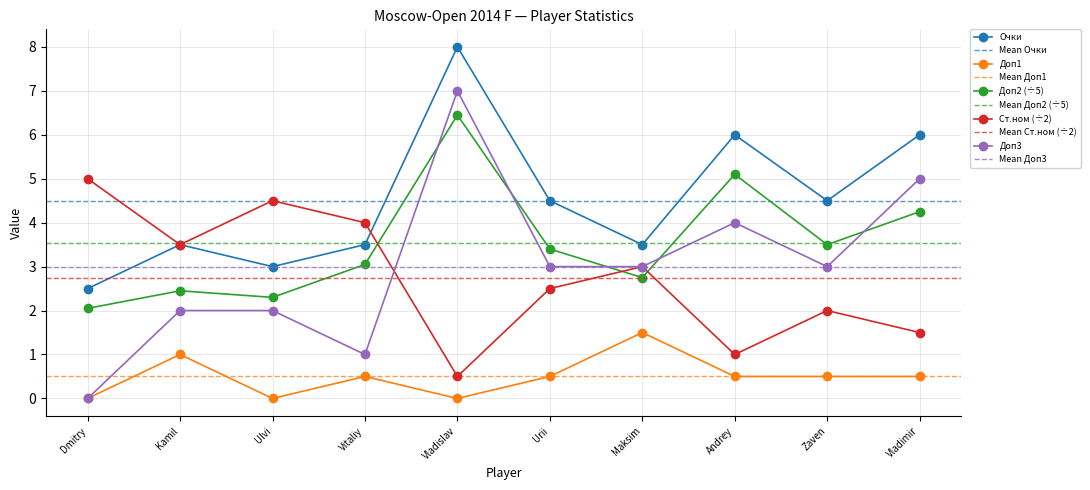

Where does the Очки series first go above 4?

Vladislav